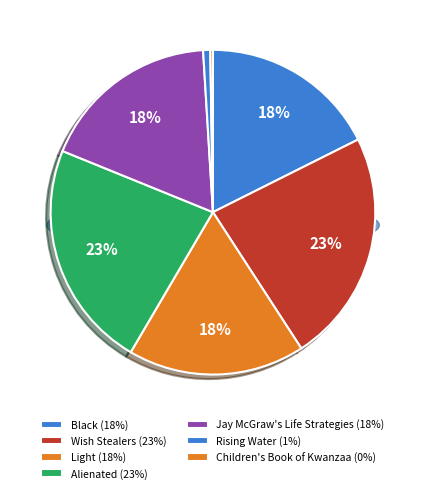

To the nearest percent, what is the difference between the largest and smallest slice percentages?

23%